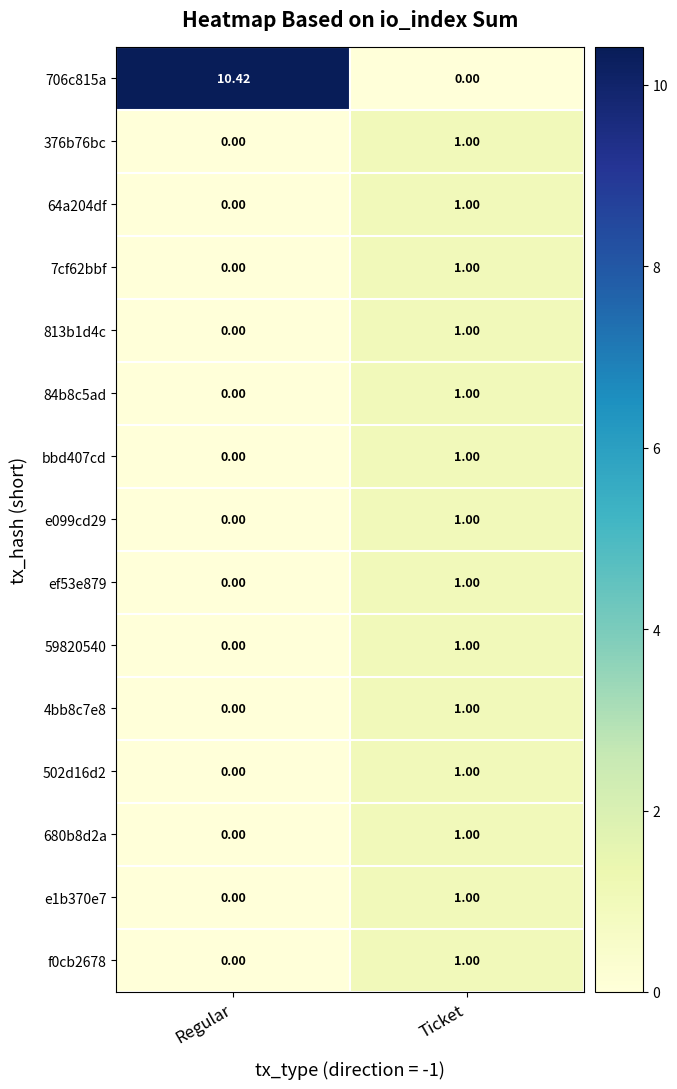

Rank the categories by ef53e879 value from lowest to highest.

Regular, Ticket